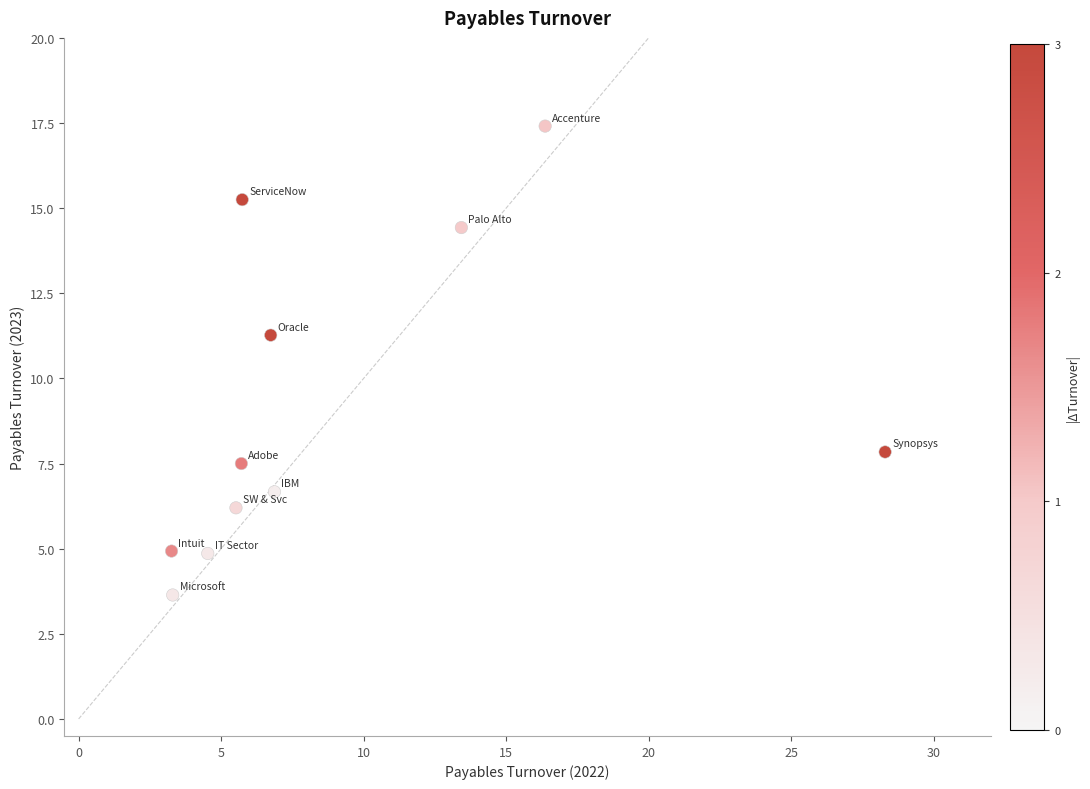

What is the average Y value?

9.1